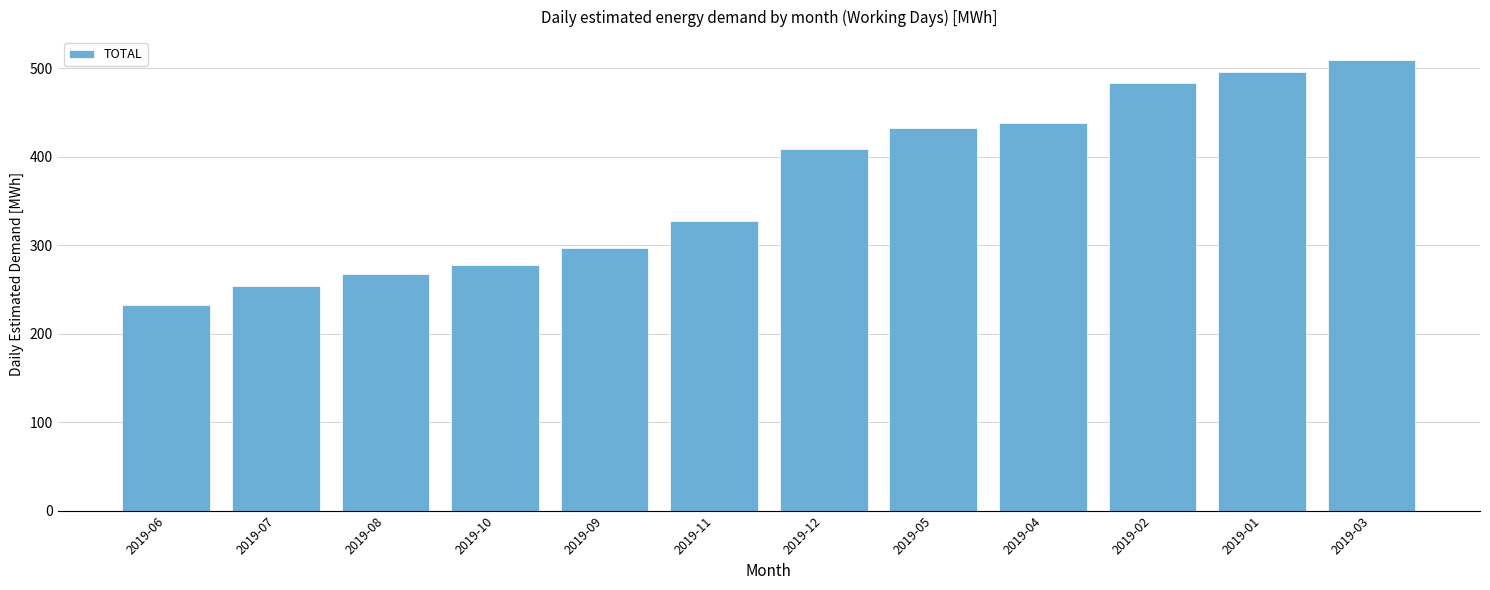

Approximately how many times larger is the value at 2019-05 compared to 2019-08?

1.6